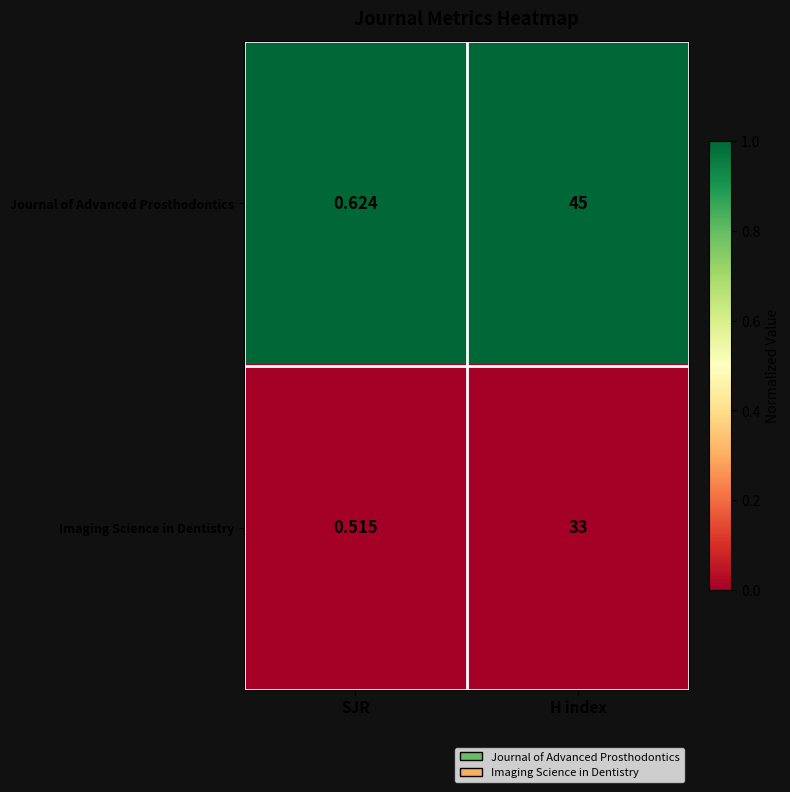

At H index, list the series in order from largest to smallest.

Journal of Advanced Prosthodontics, Imaging Science in Dentistry